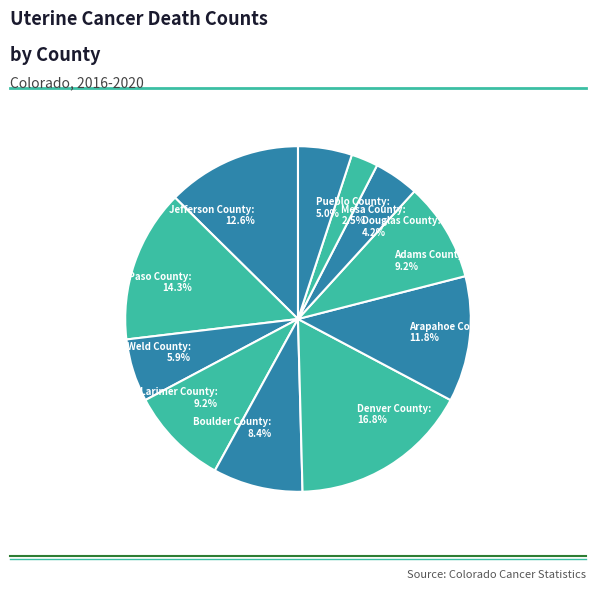

What percentage is the Pueblo County slice, to the nearest percent?

5%